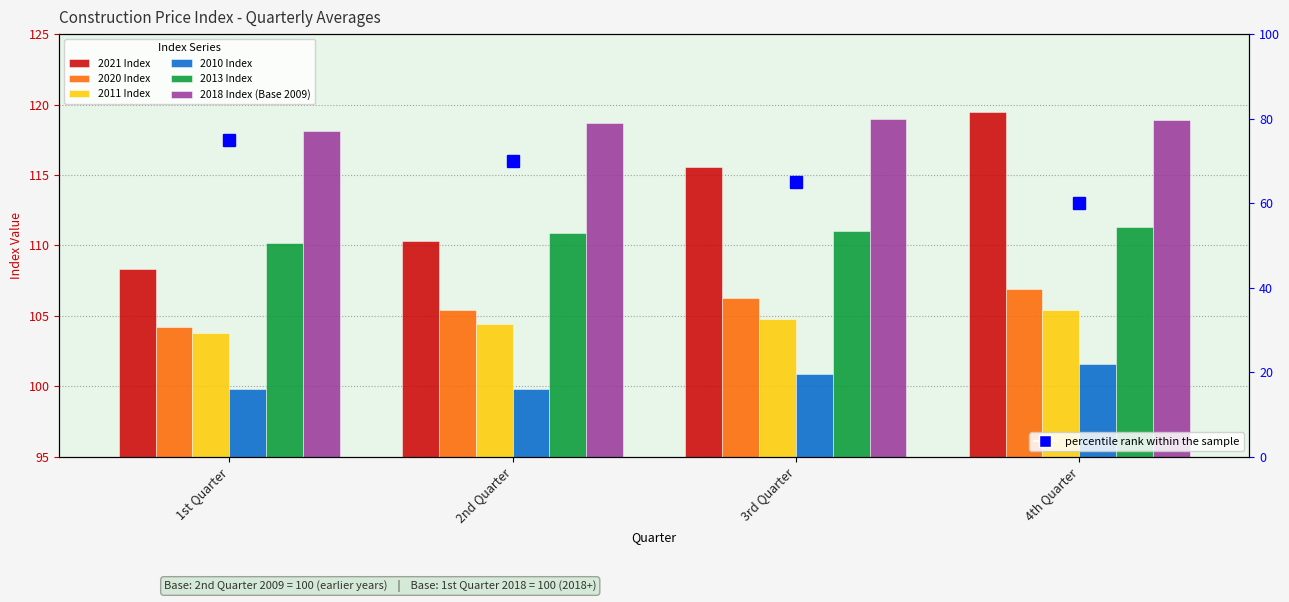

What is the greatest value displayed?

119.5